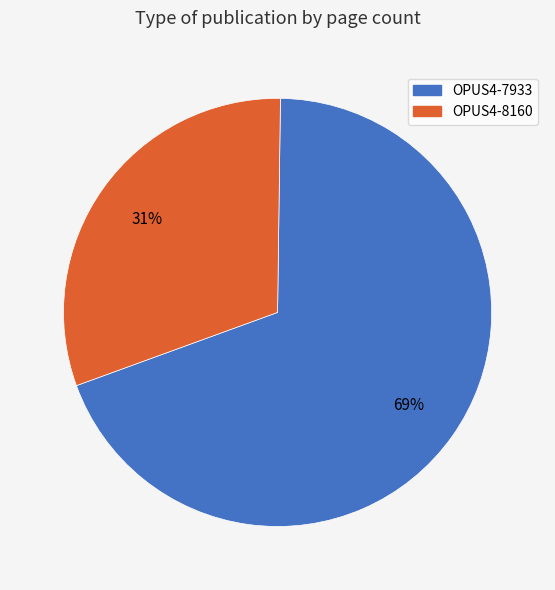

To the nearest percent, what portion does OPUS4-7933 represent?

69%